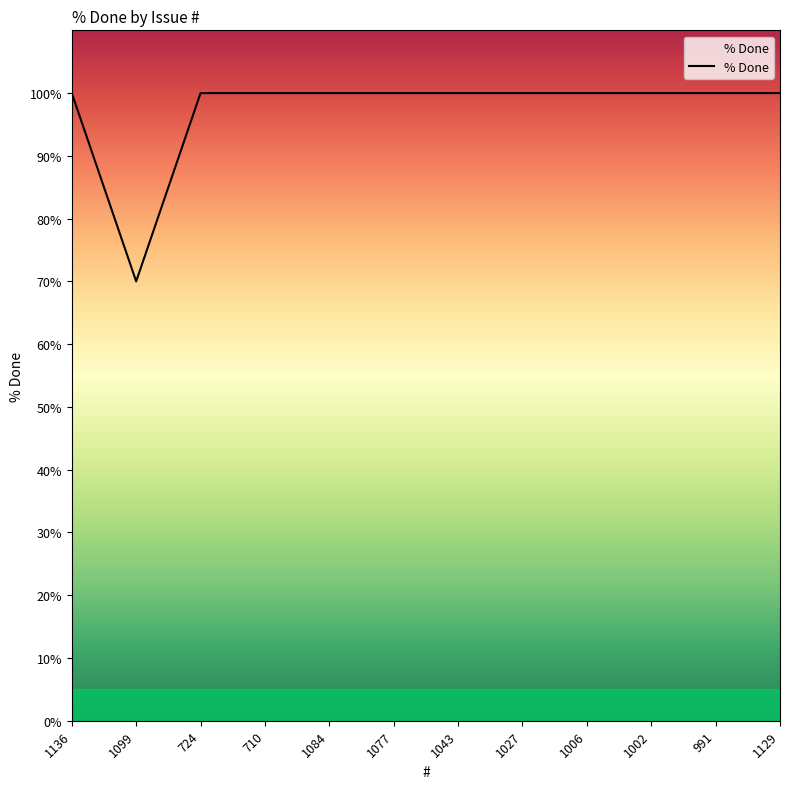

Which label corresponds to the smallest value in the chart?

1099